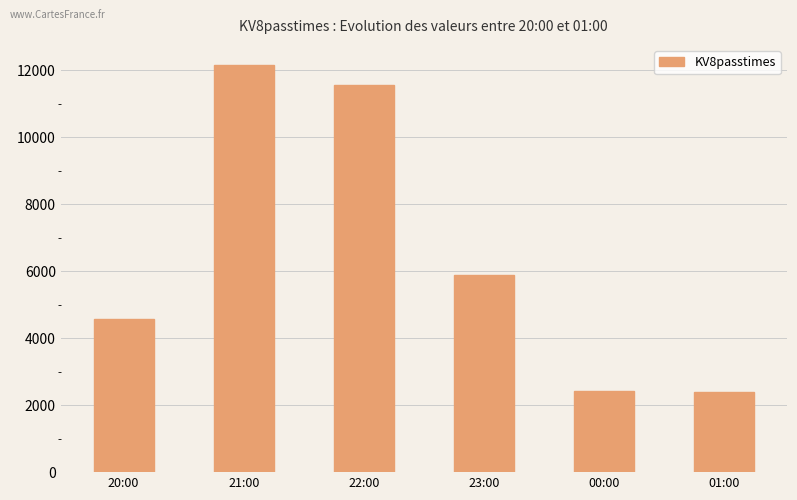

Where does the data first go above 5876?

21:00